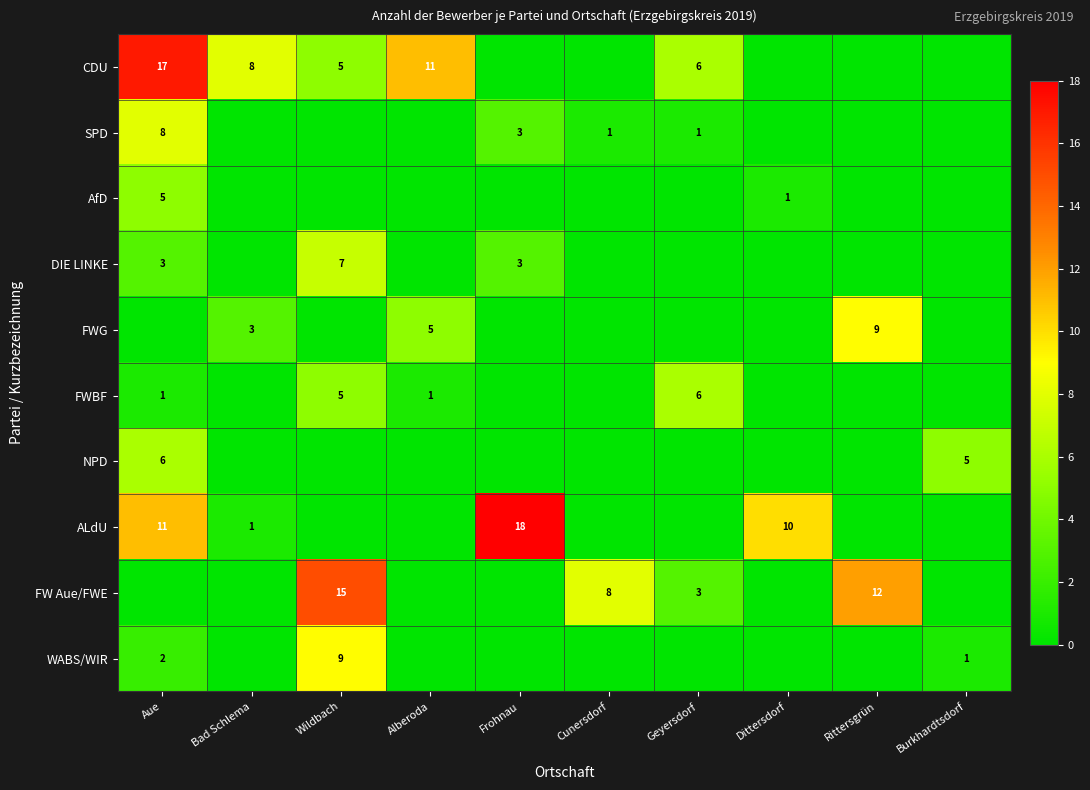

What is the difference between the highest and lowest values at Dittersdorf?

10